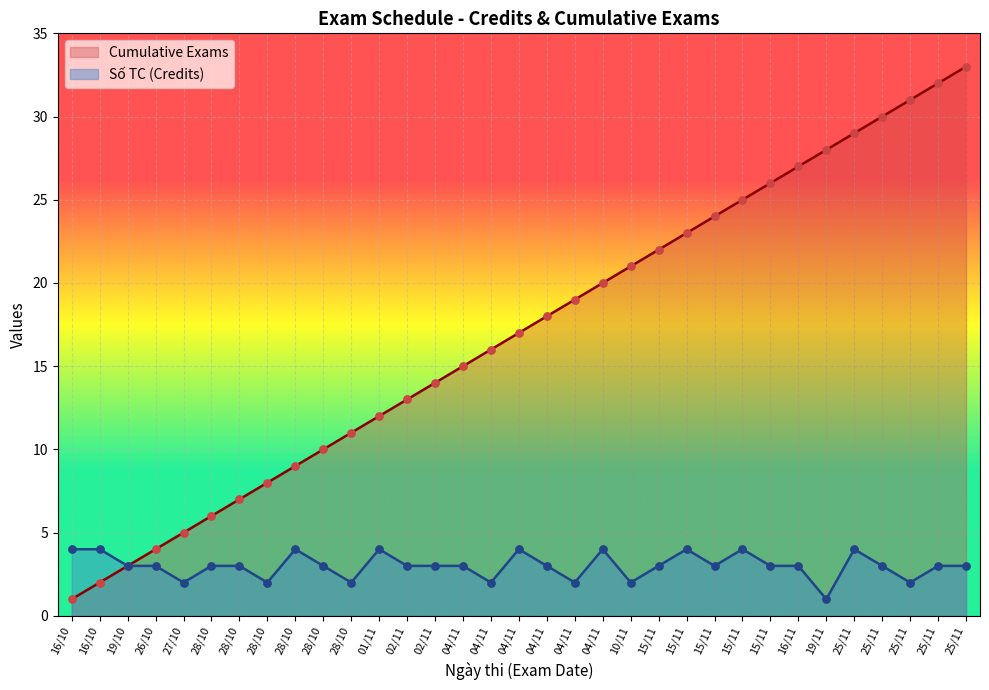

What are all the series names shown in the legend?

Cumulative Exams, Số TC (Credits)